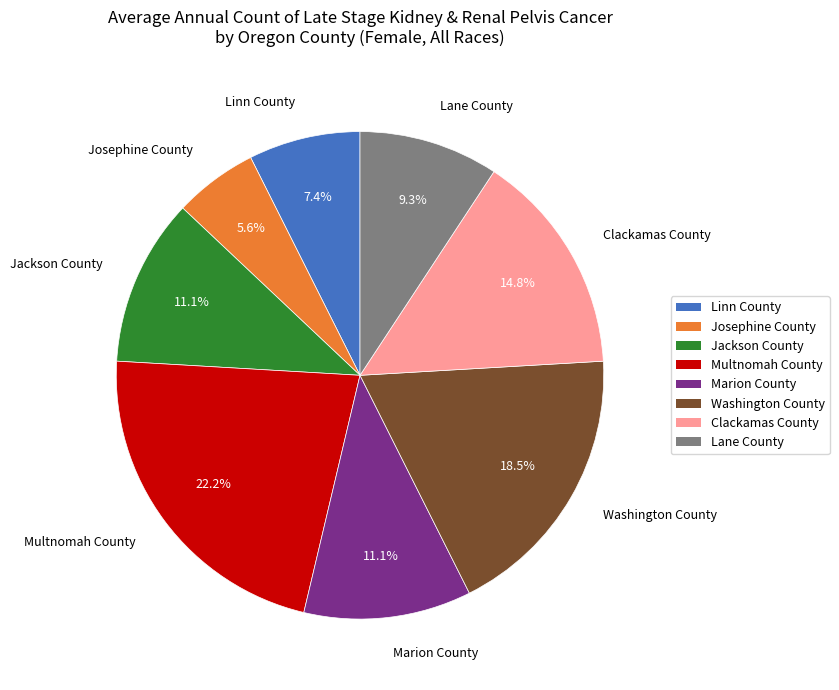

Is Multnomah County the majority of the pie?

No